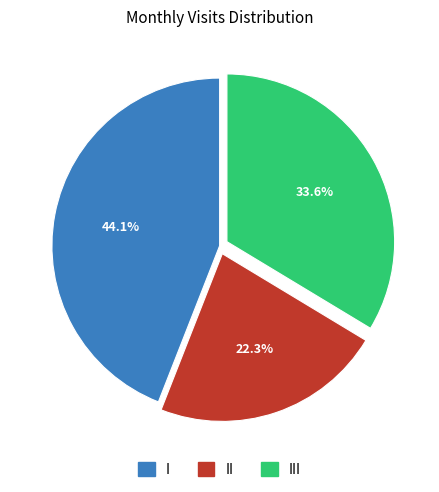

Is there any slice that represents more than half of the pie?

No